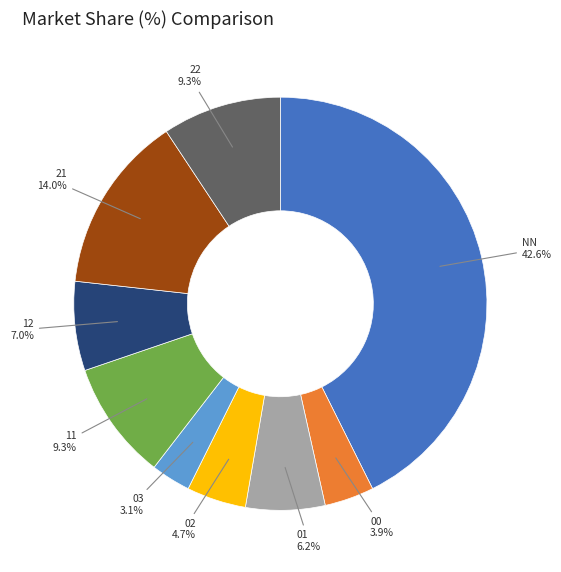

Is there a majority slice in this chart?

No